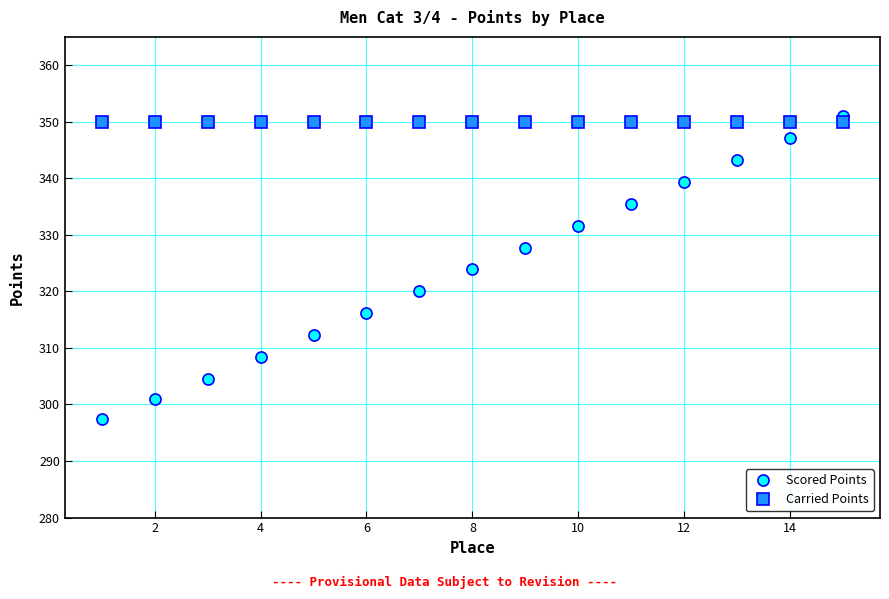

What is the sum of all Carried Points values?

5250.0